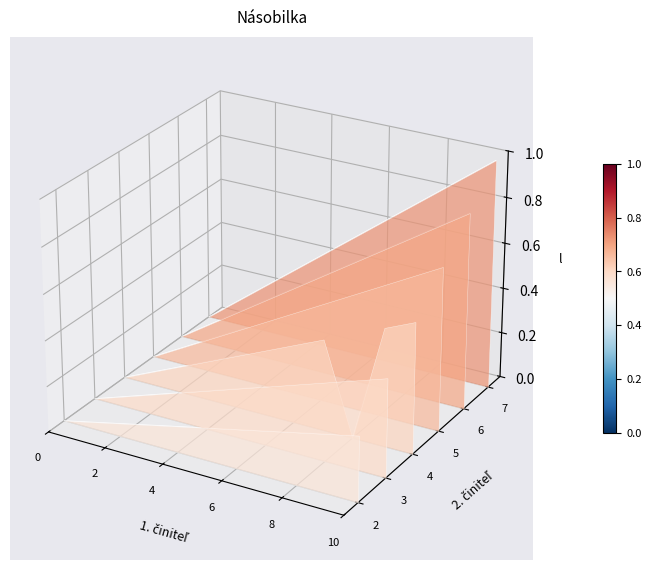

True or false: ×4 and ×5 intersect in this chart.

False